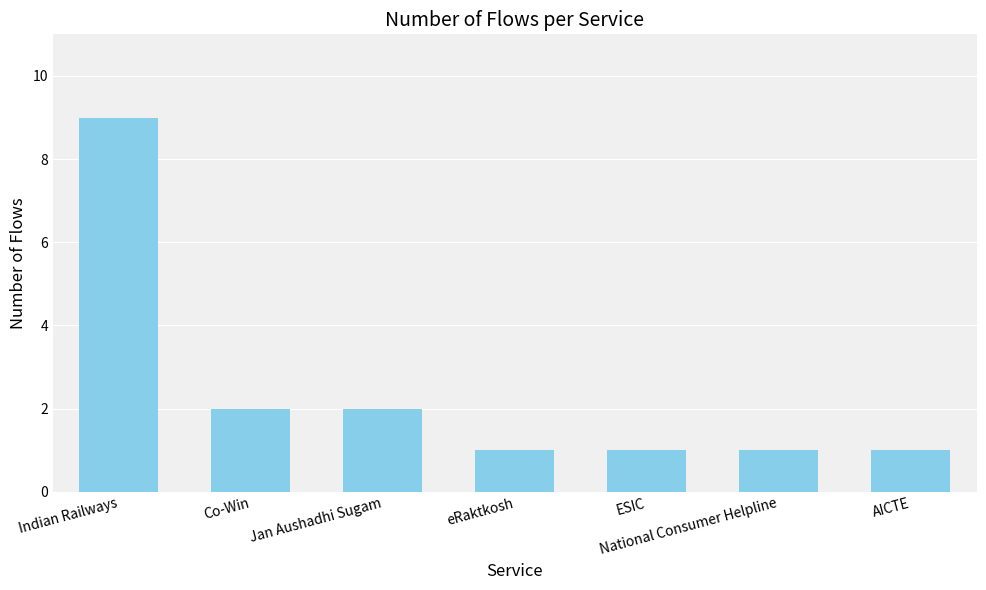

What is the difference between the maximum and minimum values?

8